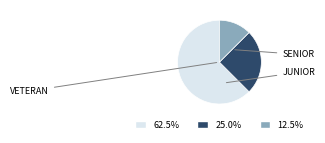

Is there any slice that represents more than half of the pie?

Yes